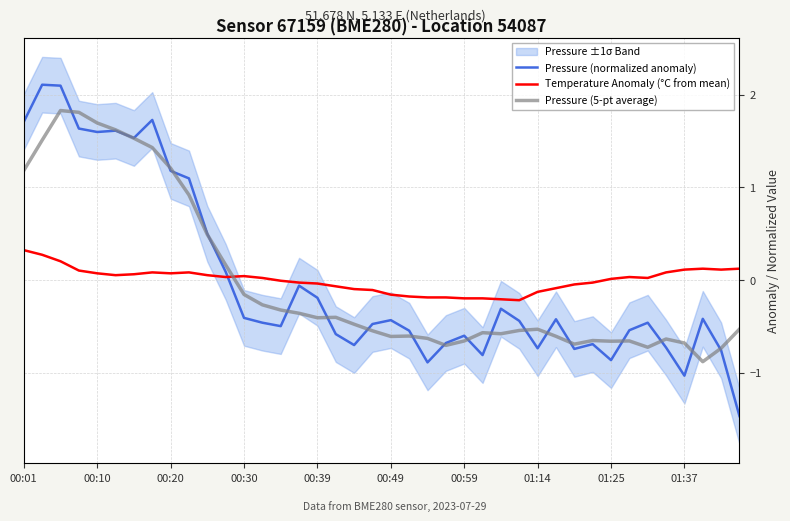

True or false: Pressure (5-pt average) has a value of 1.2 at 00:20.

True